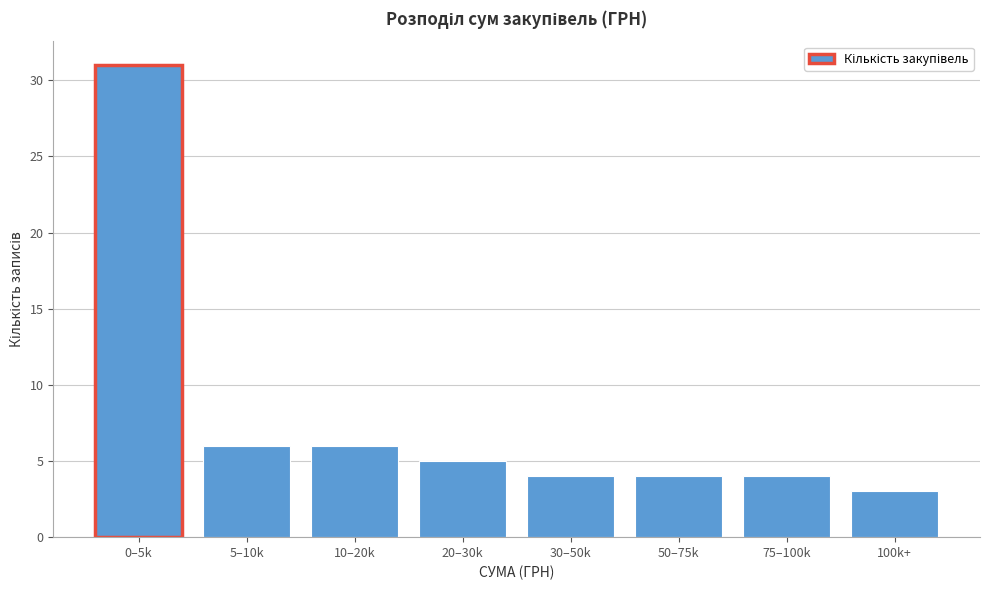

Reading left to right, transcribe all the data shown in this chart.

31	6	6	5	4	4	4	3